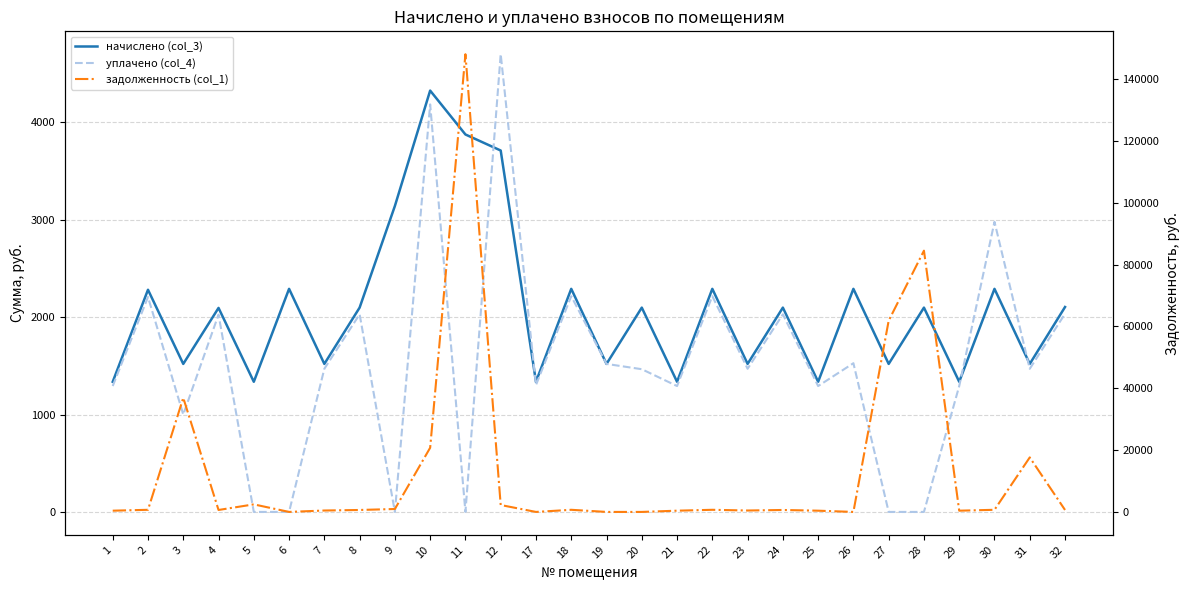

Count the number of categories in the chart.

28